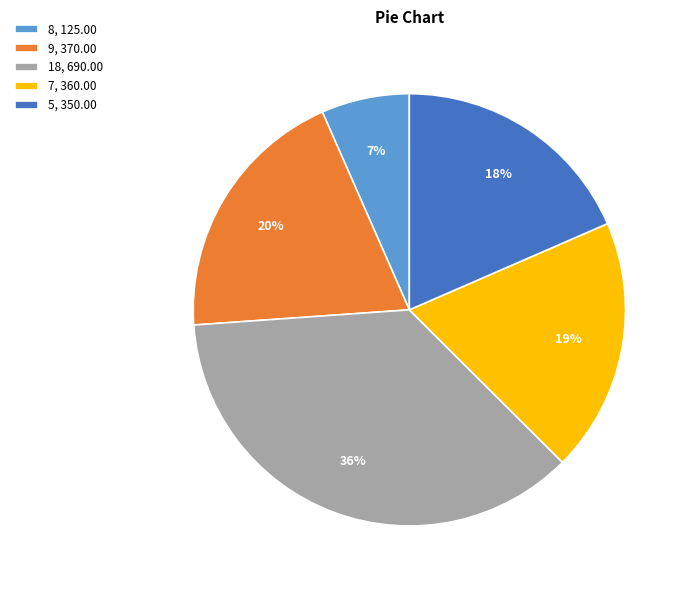

Do 18, 690.00 and 7, 360.00 together represent more than half of the pie?

Yes